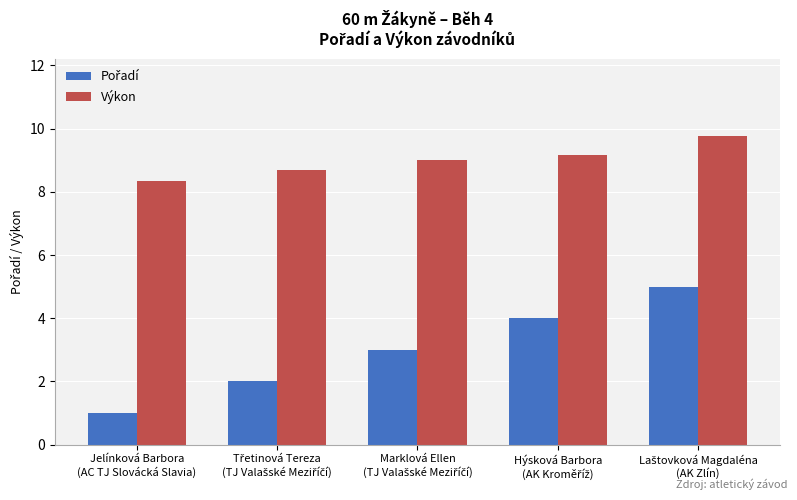

How many data points does each series have?

5